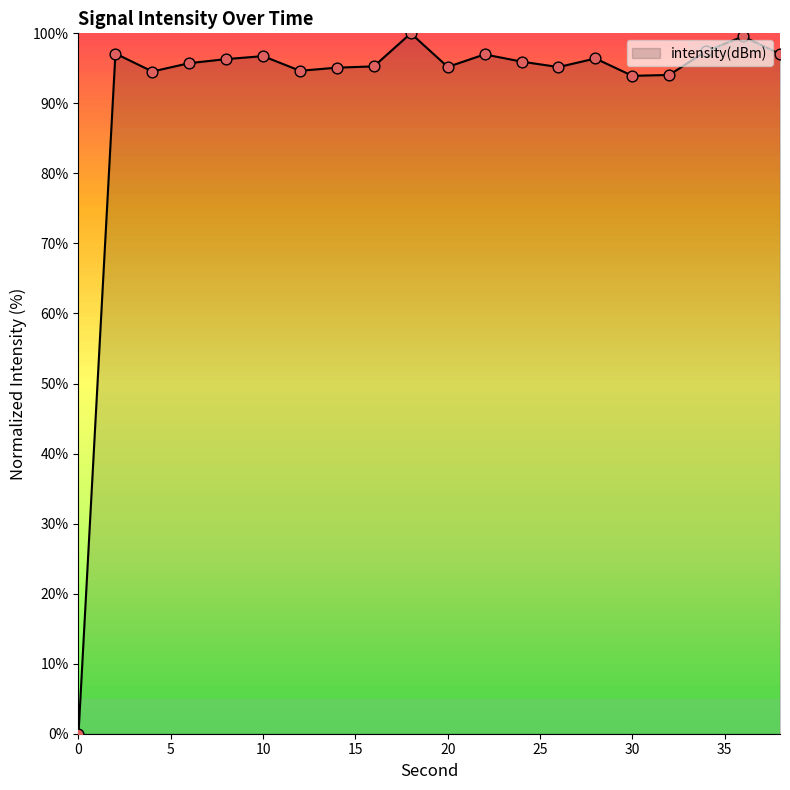

What is the maximum value shown in the chart?

100.0